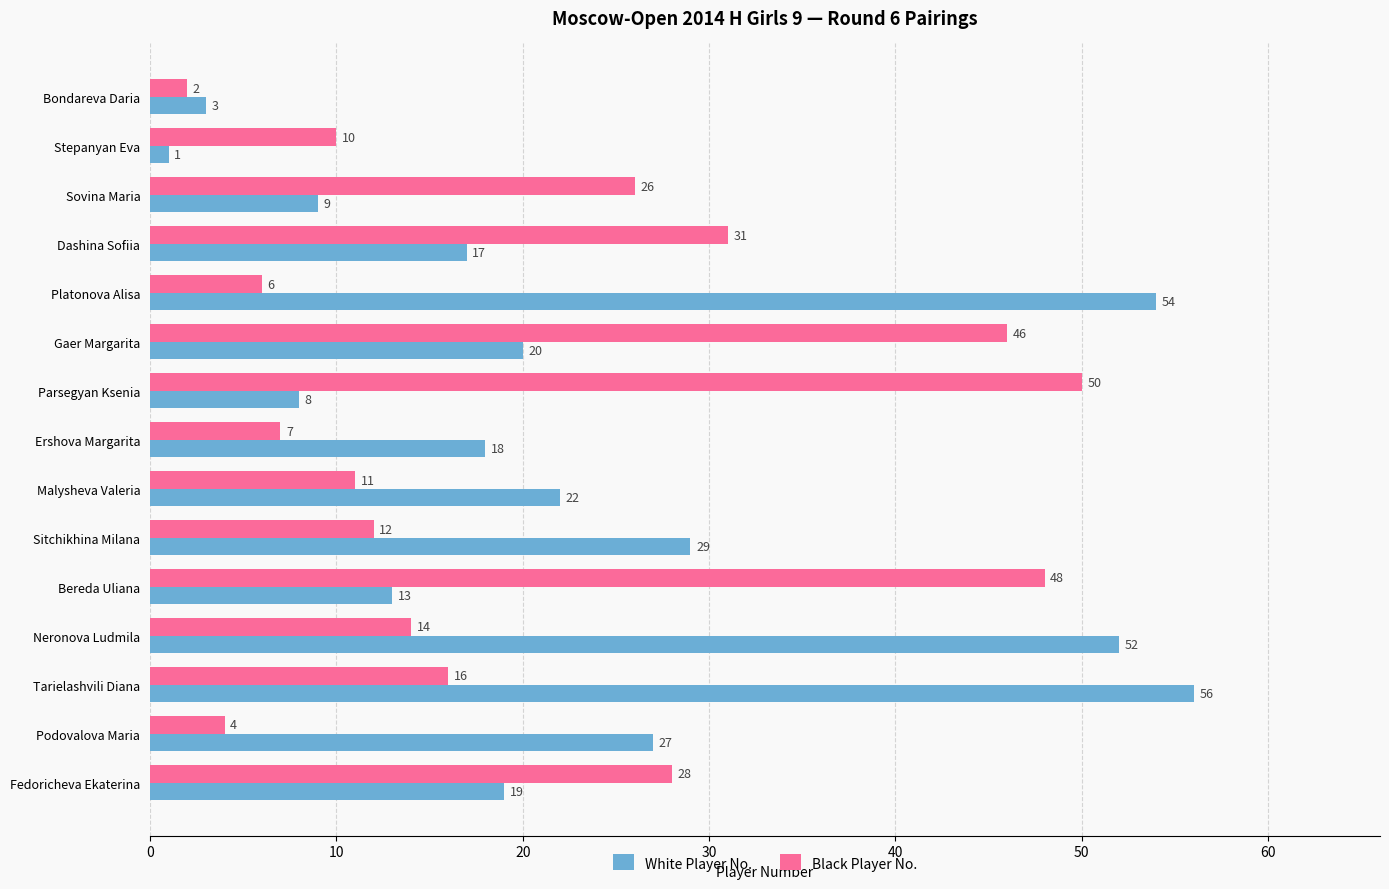

At how many categories does at least one series exceed 12?

13